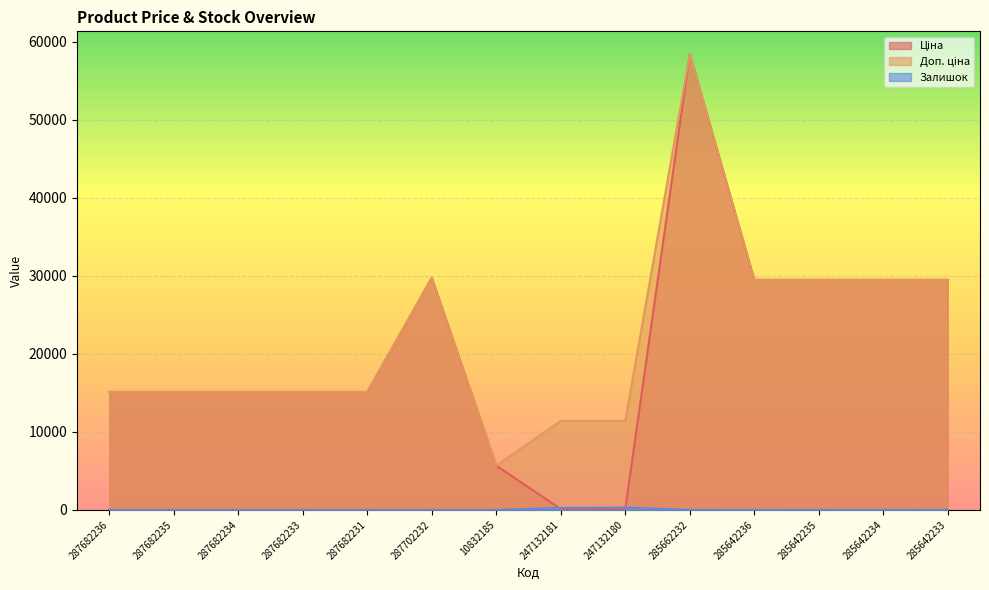

Between 287682236 and 285642236, which series saw the biggest shift?

Ціна